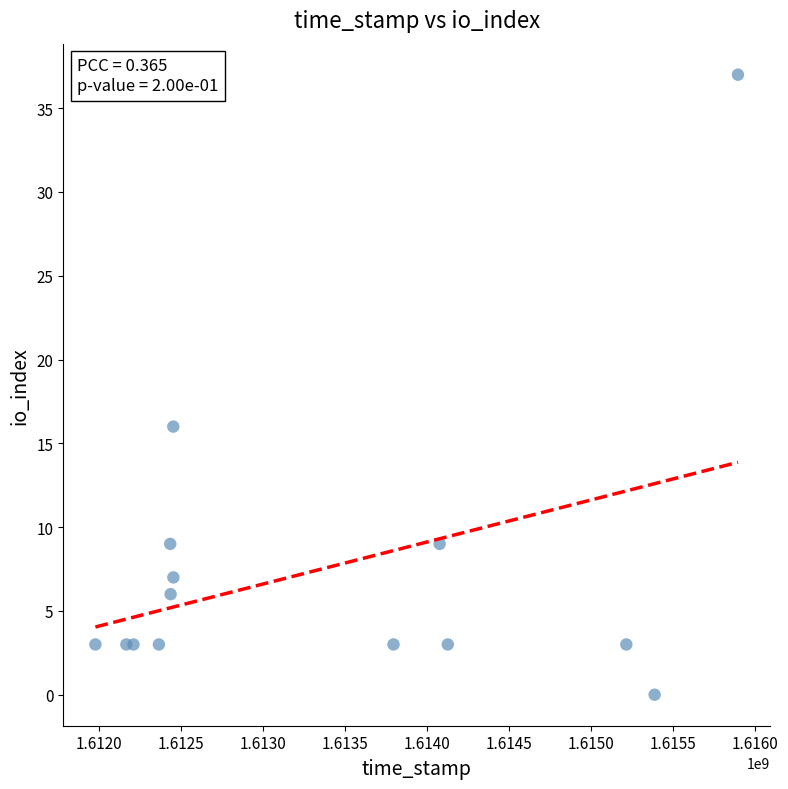

What is the range of Y values (max minus min)?

37